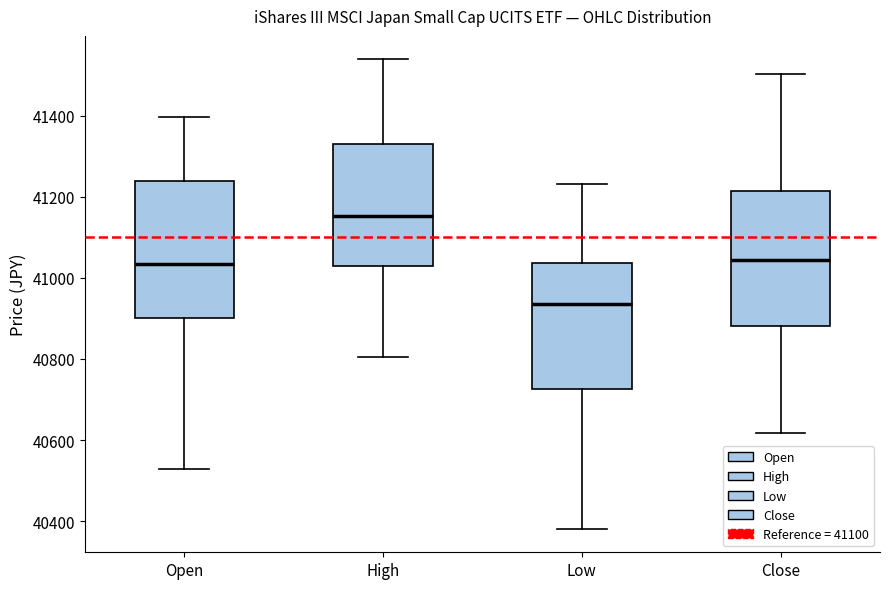

Reading left to right, transcribe this box plot: for each box, give where its median line is, the range the box spans, and where its two whiskers end, as read against the y-axis. The values are not printed on the chart, so give them approximately, as read against the axis.

Open: median 41040, box 40900 to 41240, whiskers 40520 to 41400
High: median 41160, box 41020 to 41320, whiskers 40800 to 41540
Low: median 40940, box 40720 to 41040, whiskers 40380 to 41240
Close: median 41040, box 40880 to 41220, whiskers 40620 to 41500